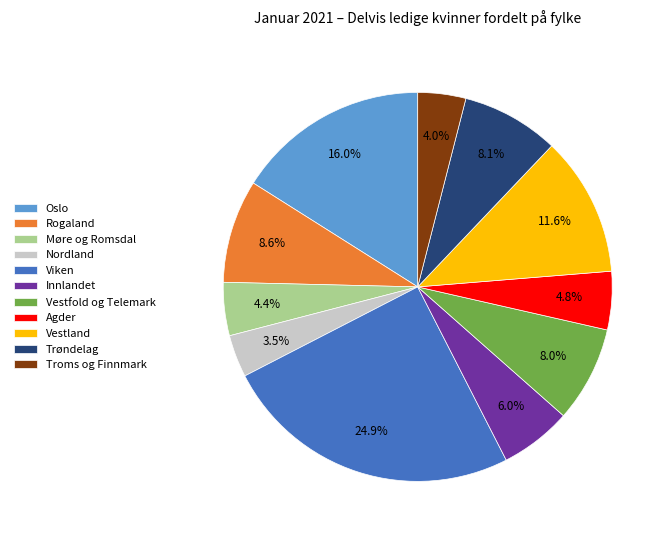

Combined, do Agder and Oslo account for over 50%?

No